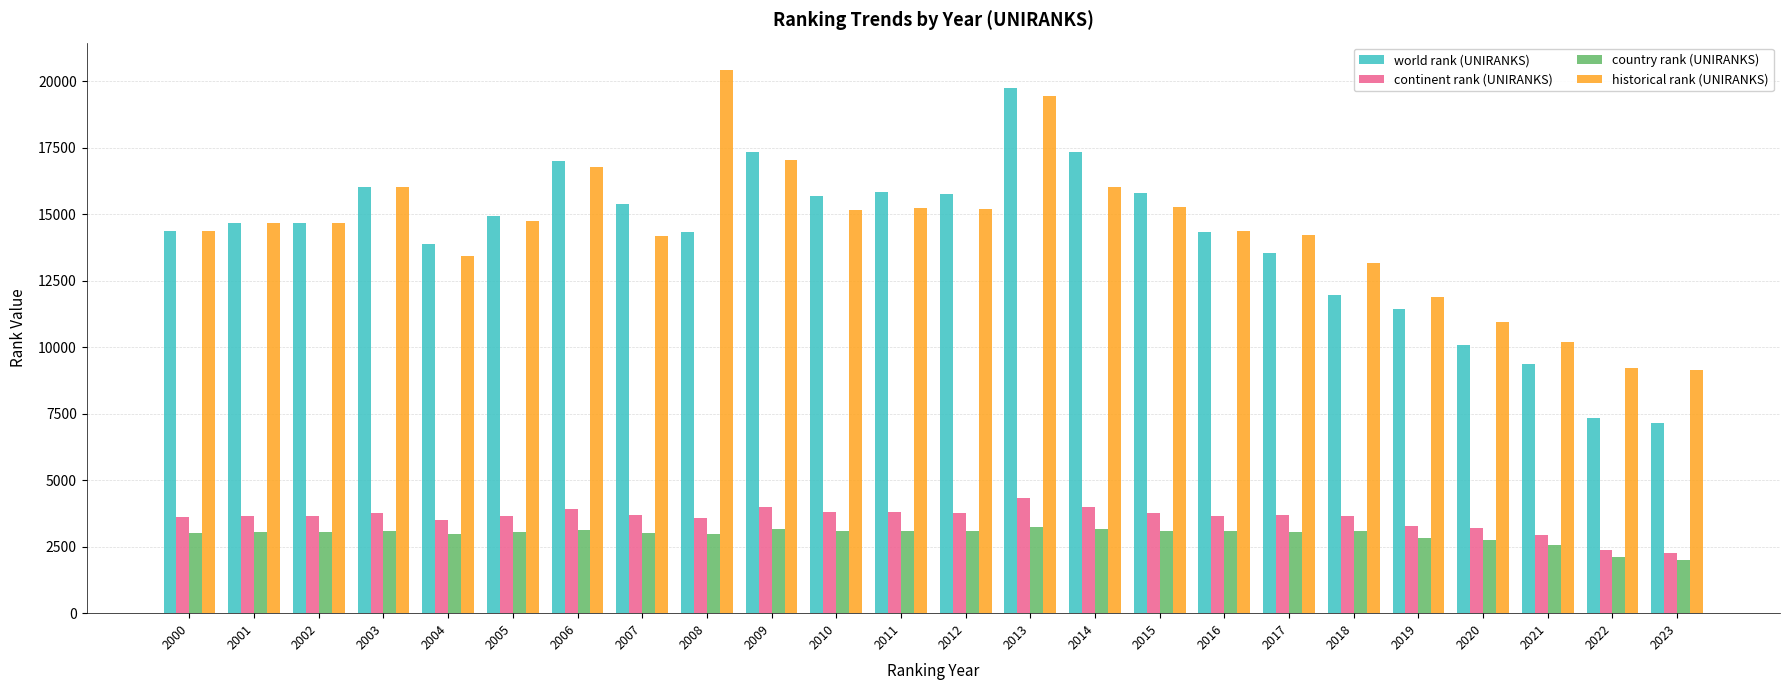

How many bars are there in each group?

4